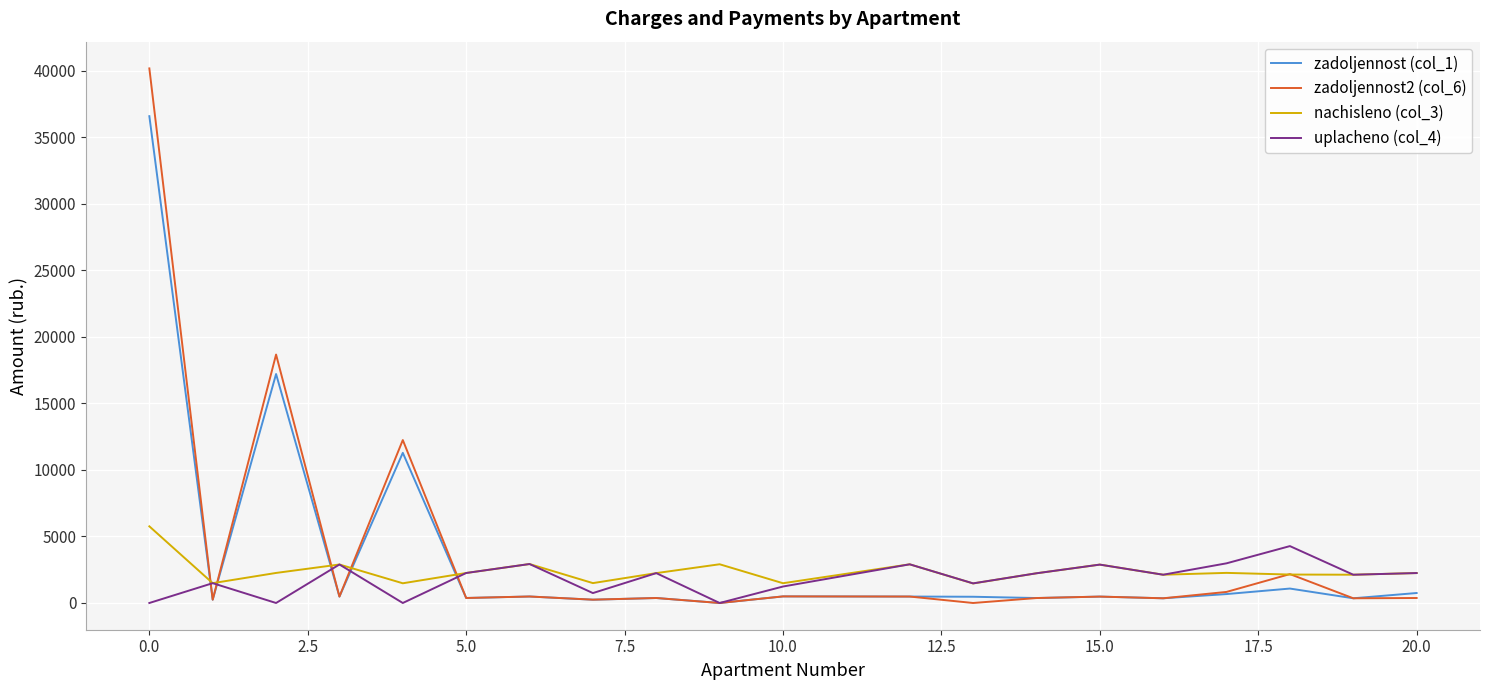

True or false: zadoljennost2 (col_6) and zadoljennost (col_1) cross at least once.

True